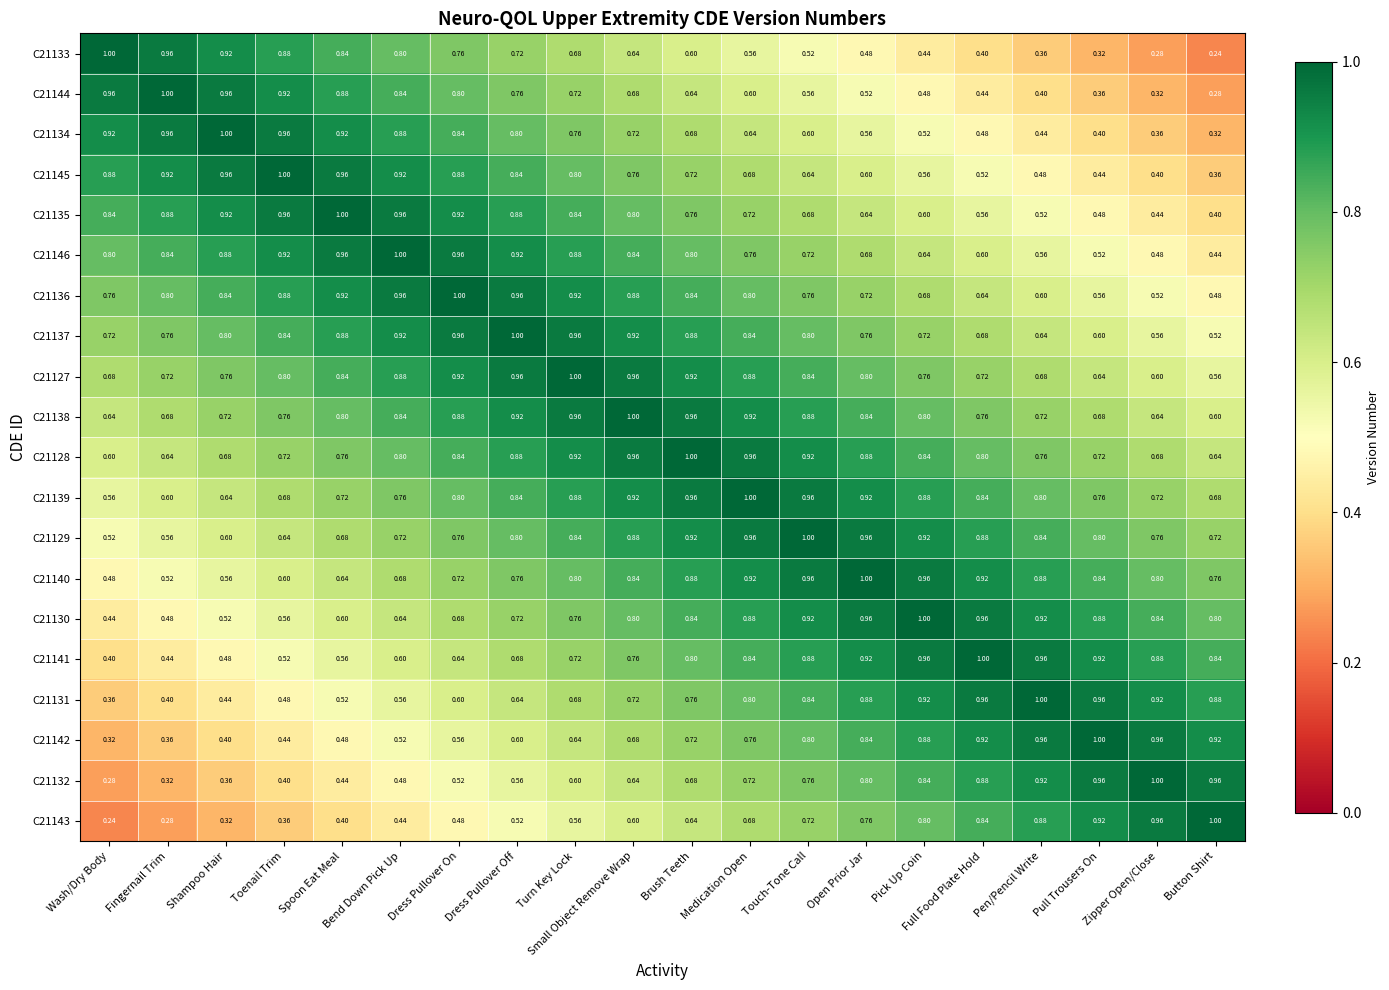

Rank the categories by C21133 value from lowest to highest.

Button Shirt, Zipper Open/Close, Pull Trousers On, Pen/Pencil Write, Full Food Plate Hold, Pick Up Coin, Open Prior Jar, Touch-Tone Call, Medication Open, Brush Teeth, Small Object Remove Wrap, Turn Key Lock, Dress Pullover Off, Dress Pullover On, Bend Down Pick Up, Spoon Eat Meal, Toenail Trim, Shampoo Hair, Fingernail Trim, Wash/Dry Body